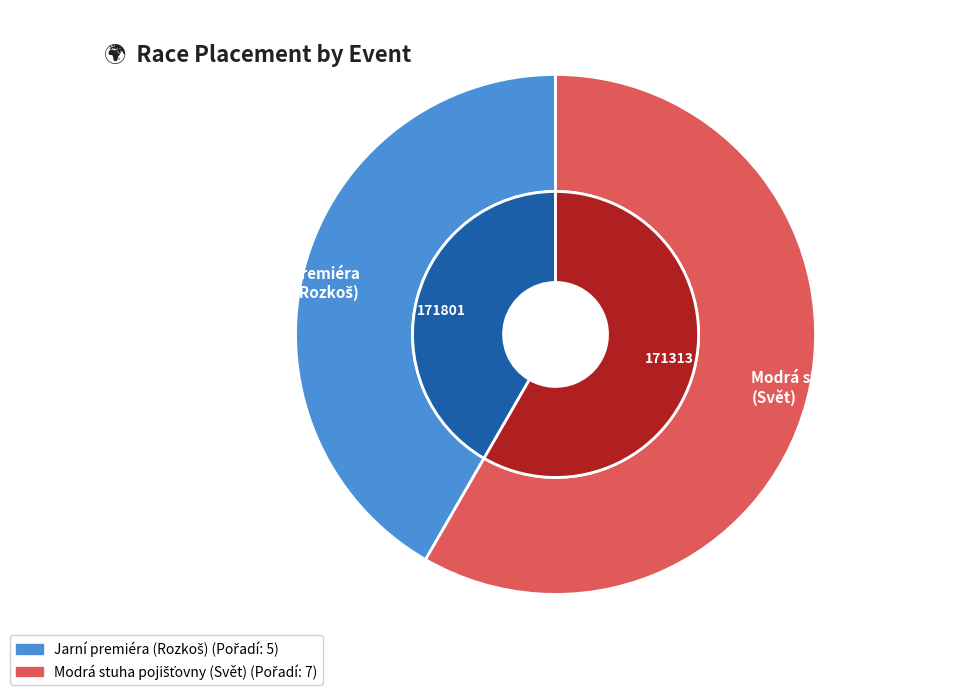

Approximately how many times larger is the value at 171801 compared to 171313?

0.7